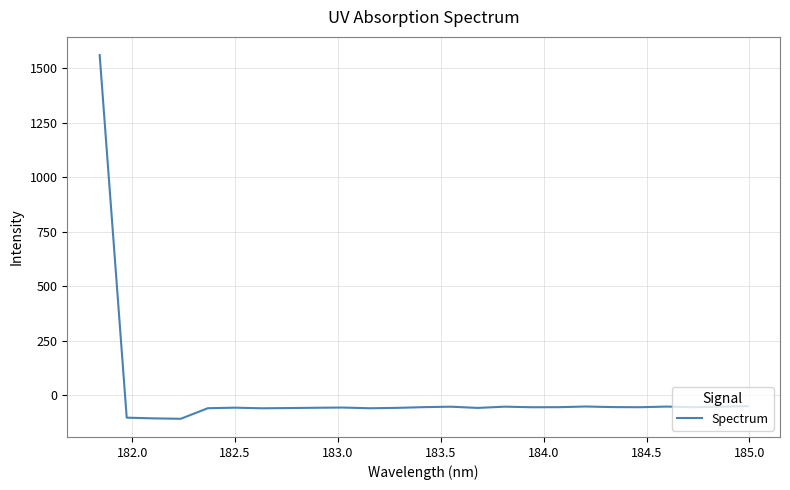

What is the greatest value displayed?

1558.9